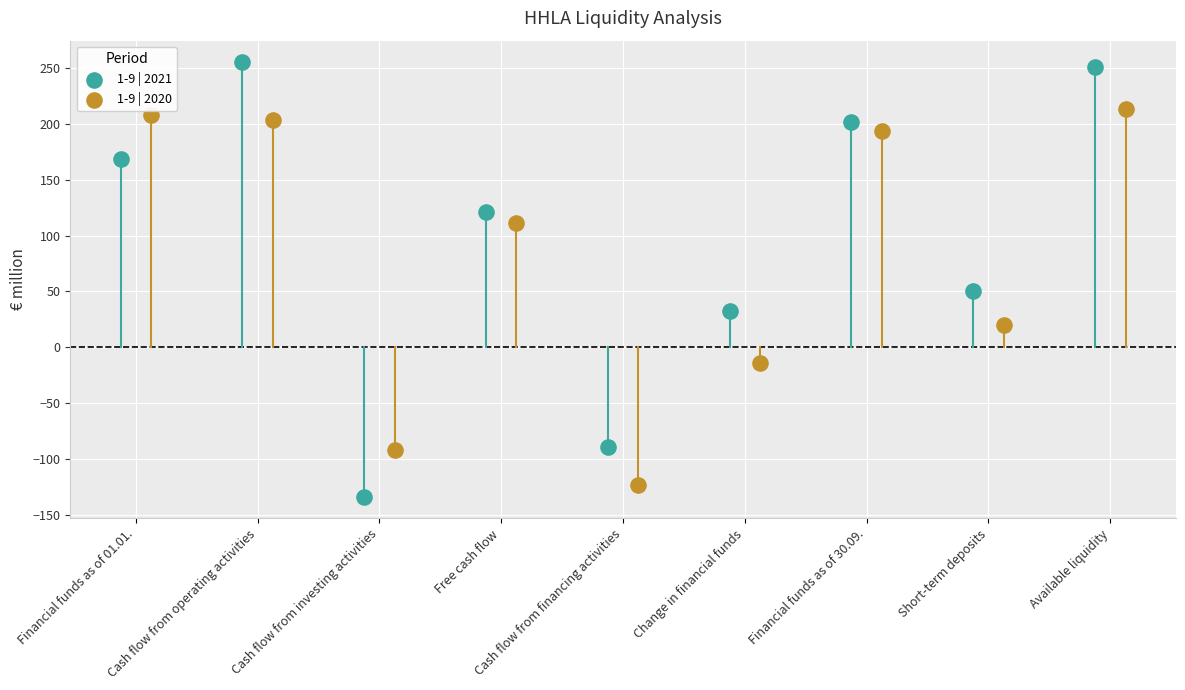

Which series reaches the minimum Y coordinate?

1-9 | 2021